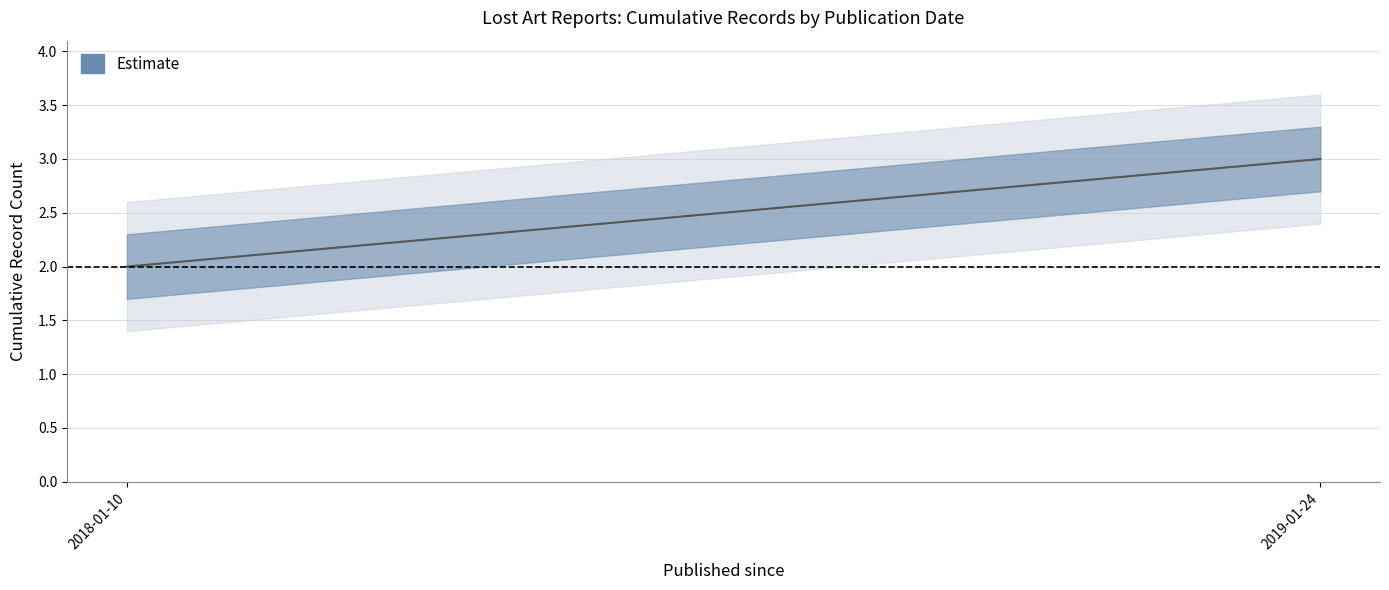

The value at 2019-01-24 is 3. True or false?

True